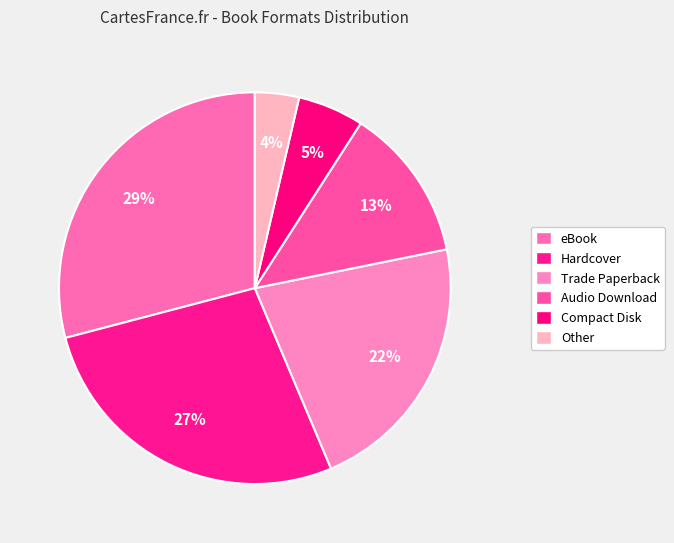

Count the number of slices in the pie.

6